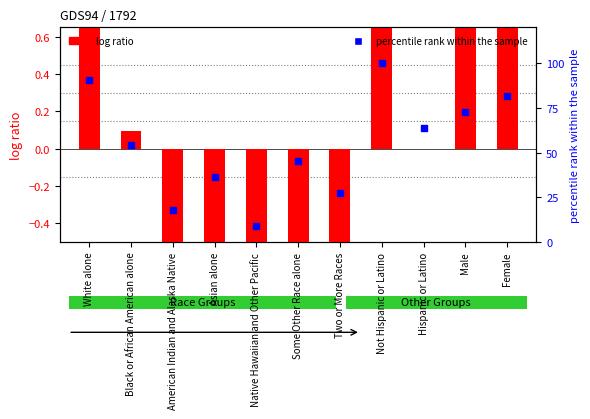

Which series contains the lowest Y value?

log ratio